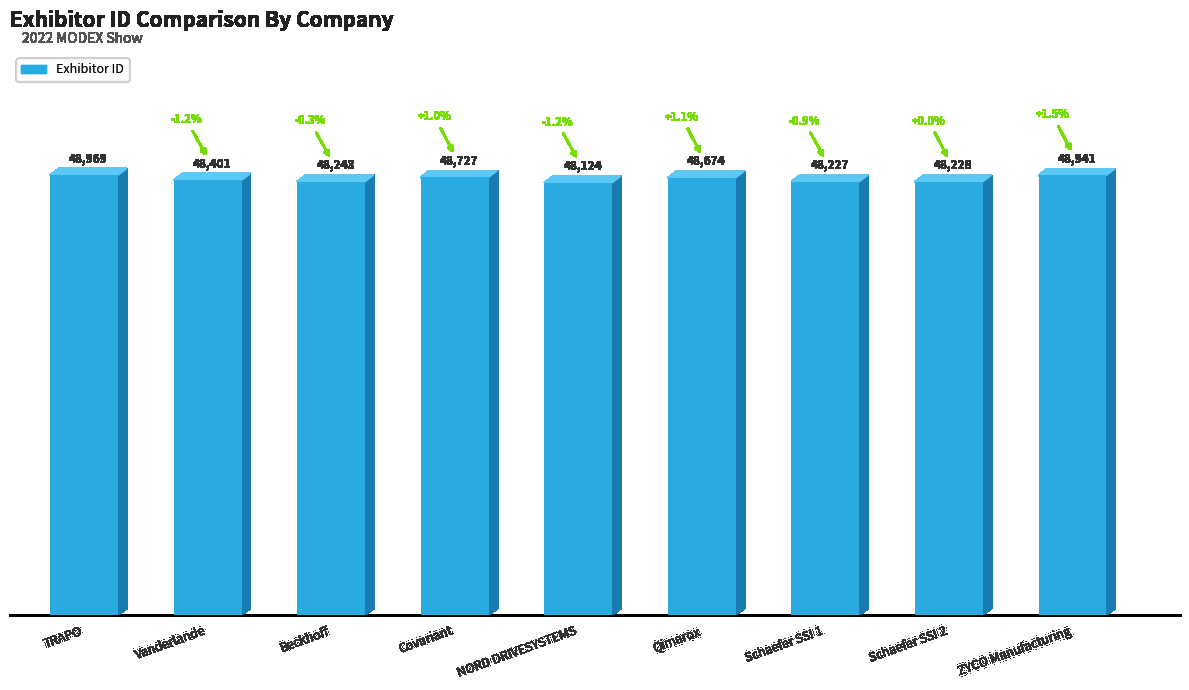

What position from the right is Covariant?

6